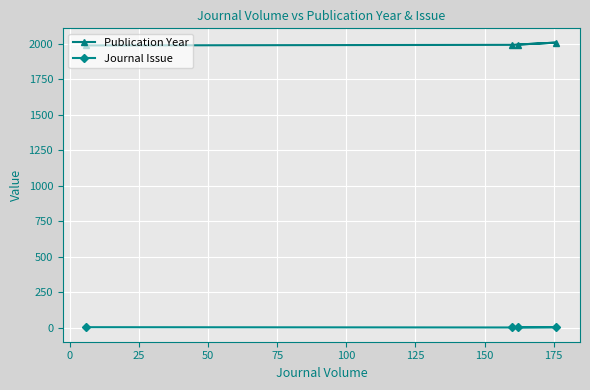

True or false: Publication Year and Journal Issue cross at least once.

False